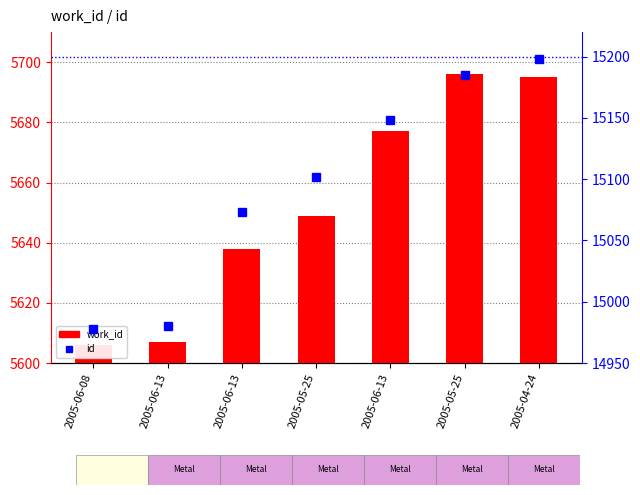

What is the maximum value shown in the chart?

15198